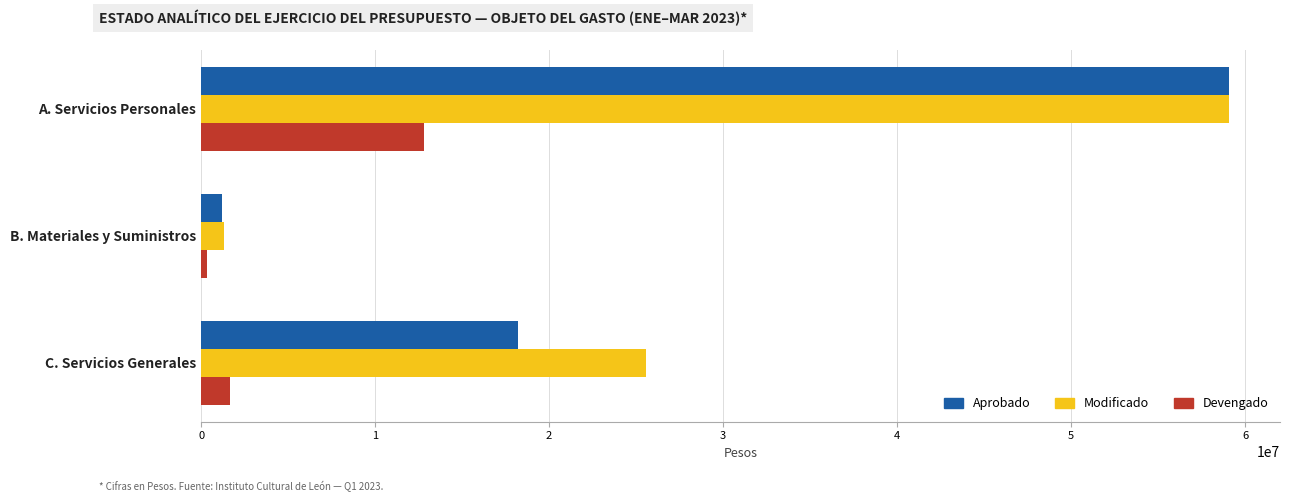

True or false: Devengado has a value of 20179850.2 at A. Servicios Personales.

False